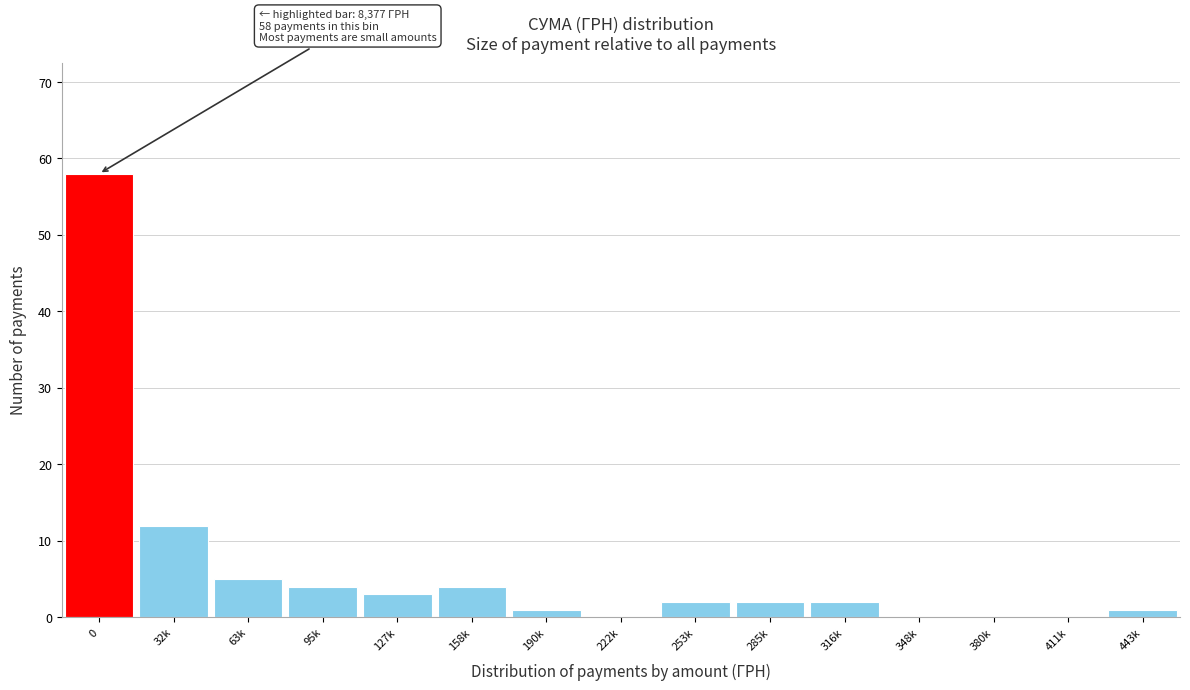

Reading left to right, what are all the values shown in this chart?

0=58	32k=12	63k=5	95k=4	127k=3	158k=4	190k=1	222k=0	253k=2	285k=2	316k=2	348k=0	380k=0	411k=0	443k=1